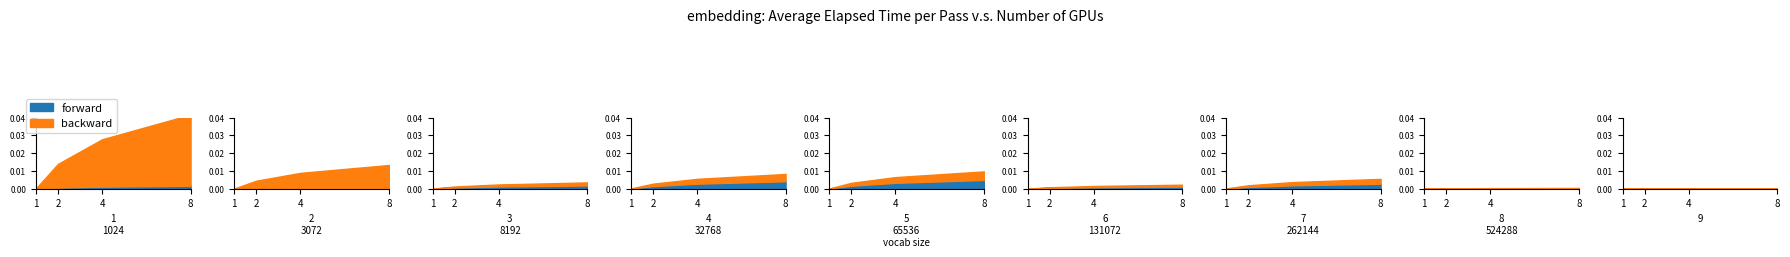

True or false: forward and backward cross at least once.

False